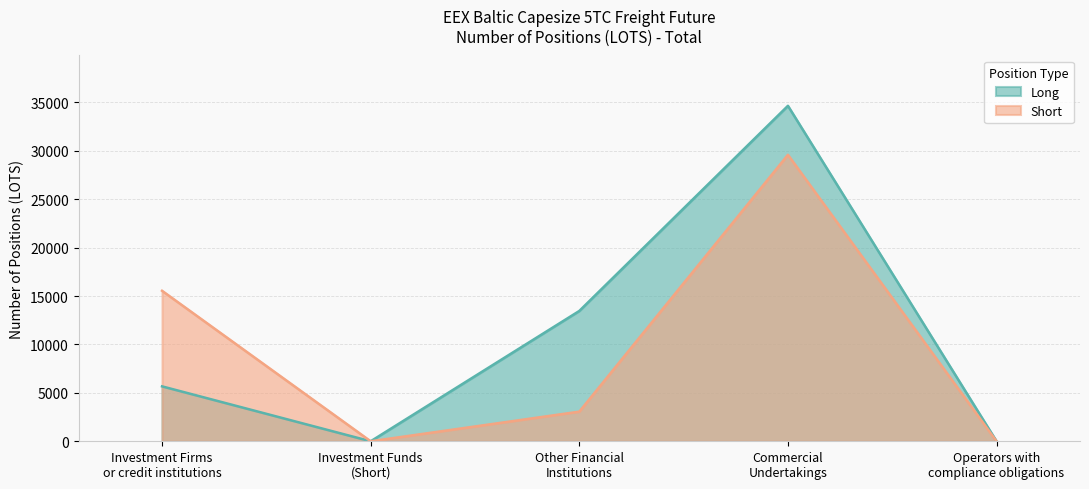

Which category has the lowest value in the Short series?

Investment Funds
(Short)